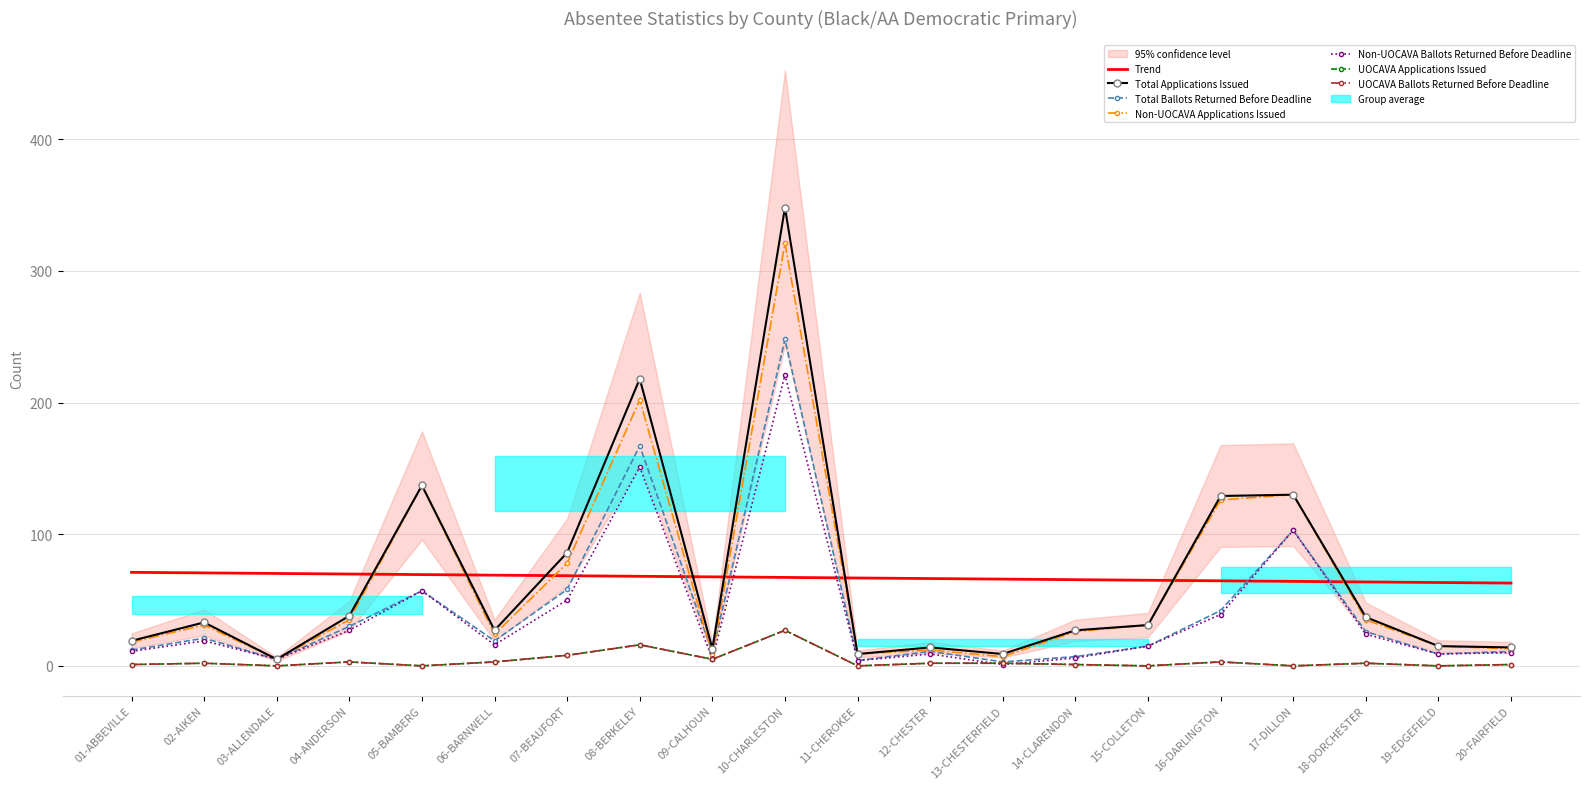

True or false: UOCAVA Applications Issued has more than 2 interior local peaks.

True